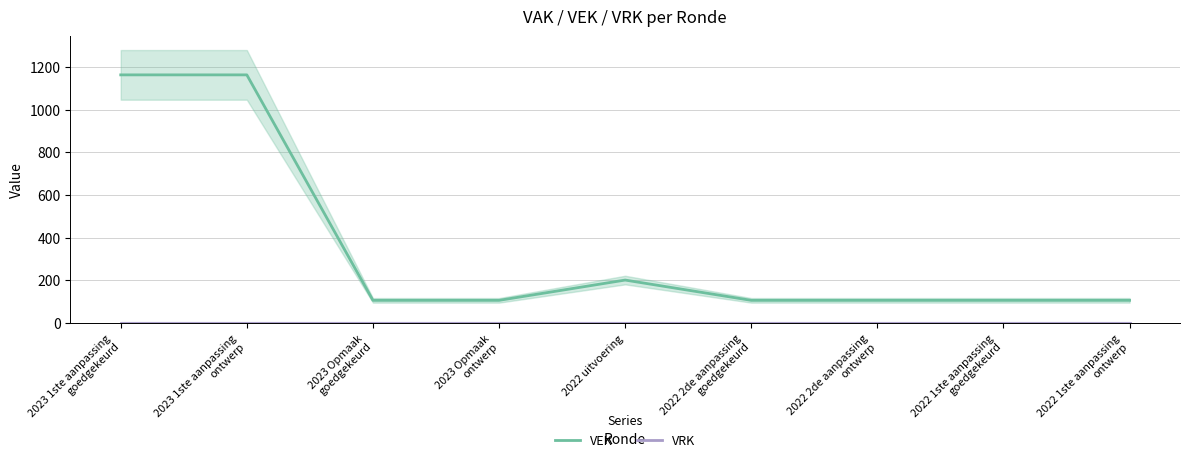

Does the chart have visible grid lines?

Yes